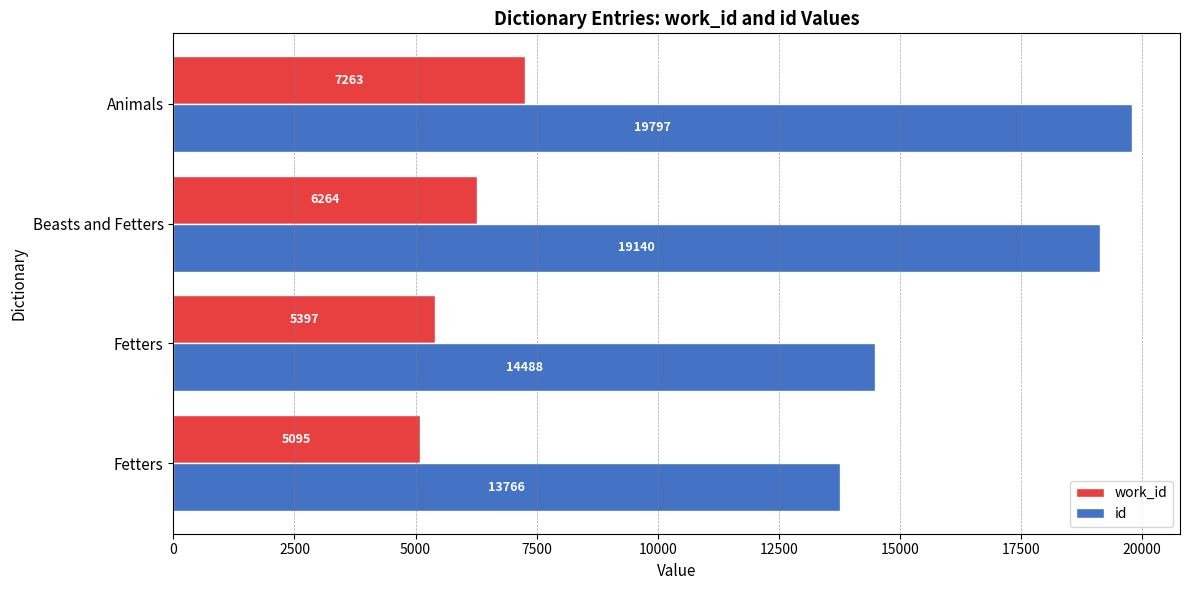

Which series has the largest total across all categories?

id